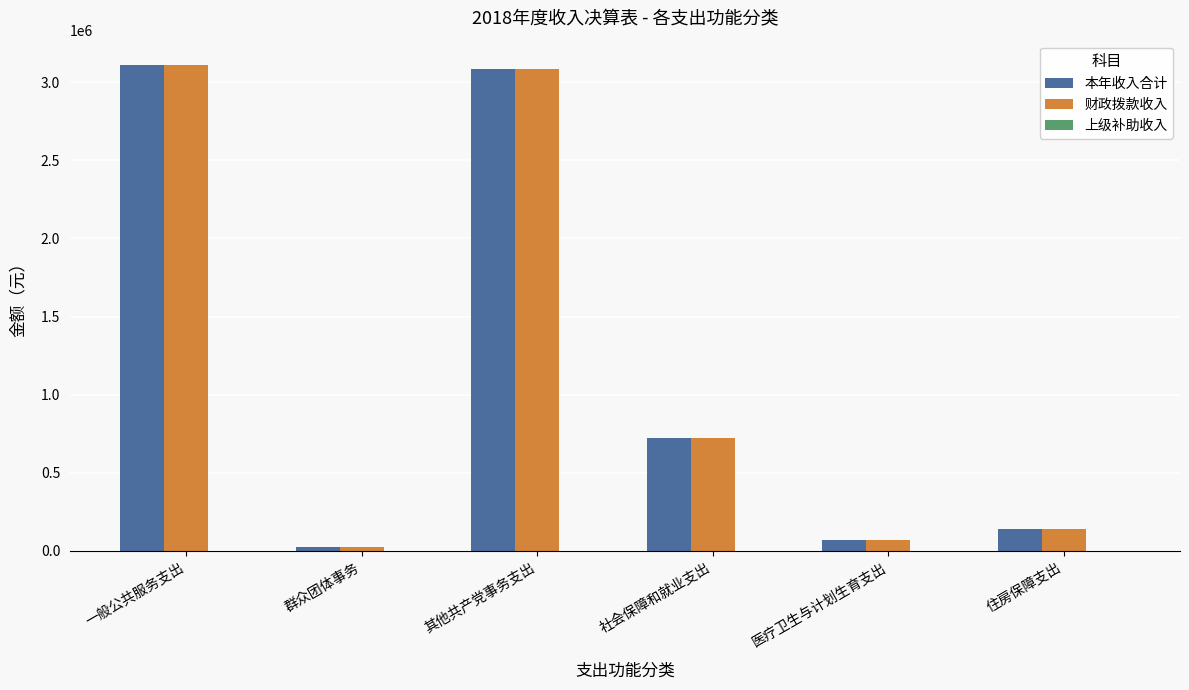

Is it true that 本年收入合计 equals 177491.6 at 社会保障和就业支出?

False